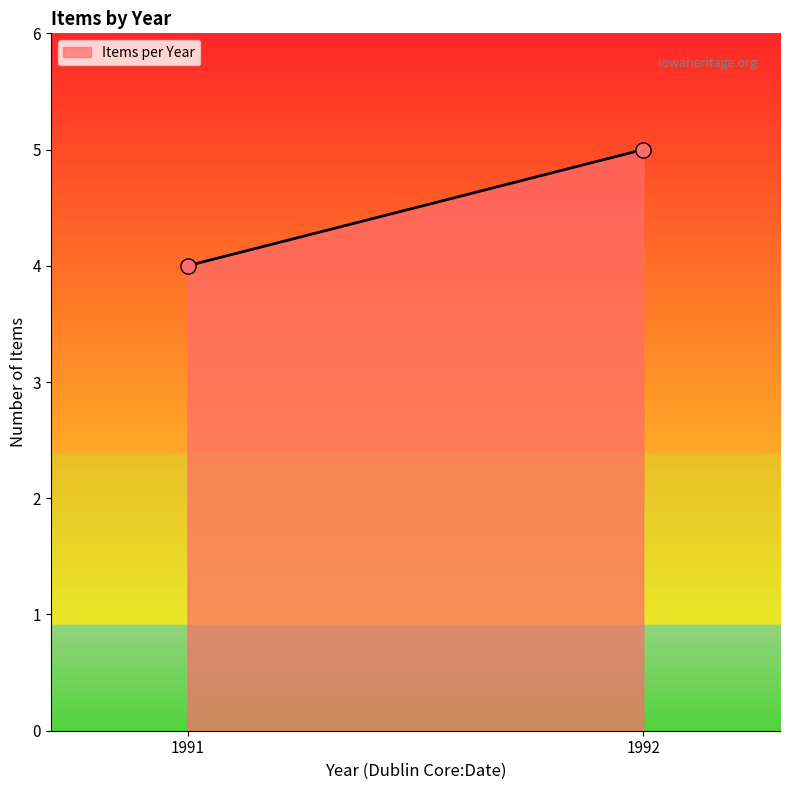

What is the average X value?

1992